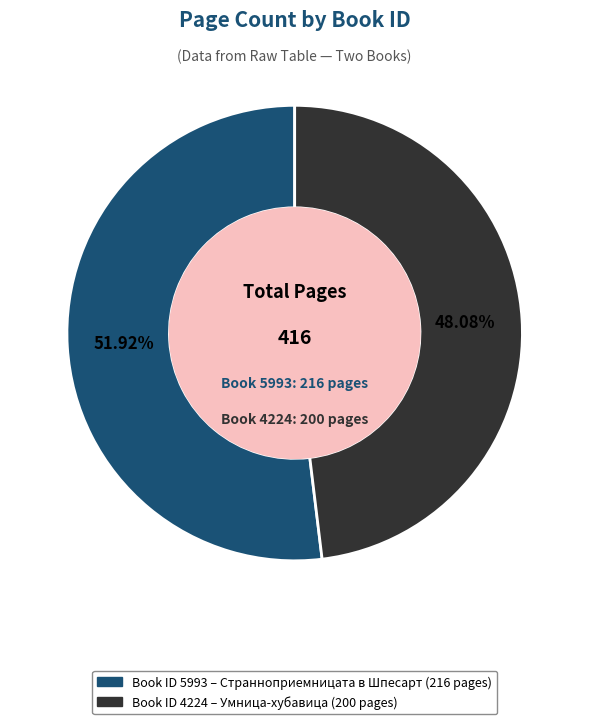

Is there a majority slice in this chart?

Yes